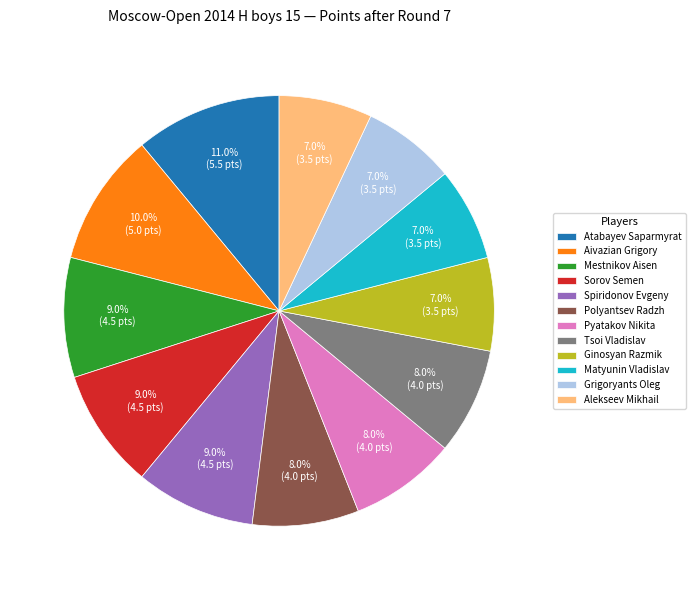

Which category has the biggest portion of the pie?

Atabayev Saparmyrat